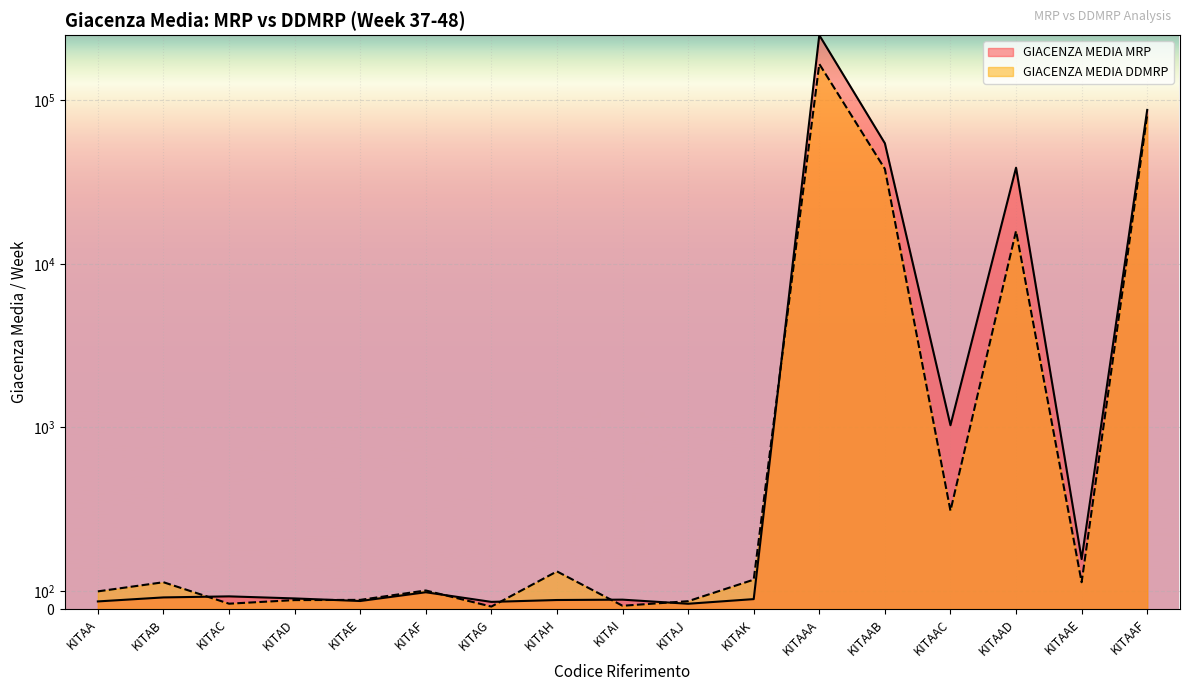

How many data points in GIACENZA MEDIA MRP are less than 64?

8